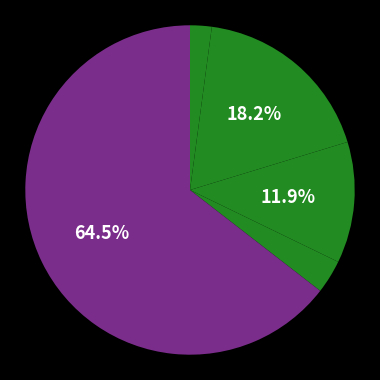

Which slice is the smallest?

Департамент социальной защиты